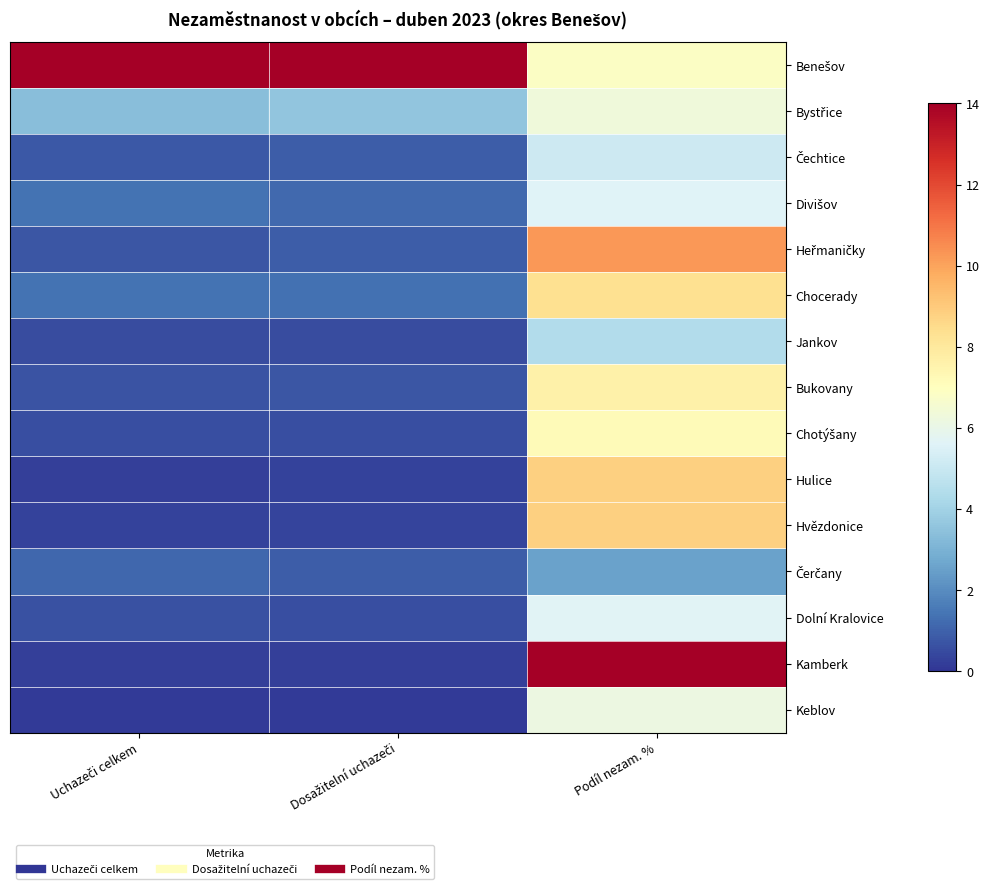

How many data points does each series have?

3